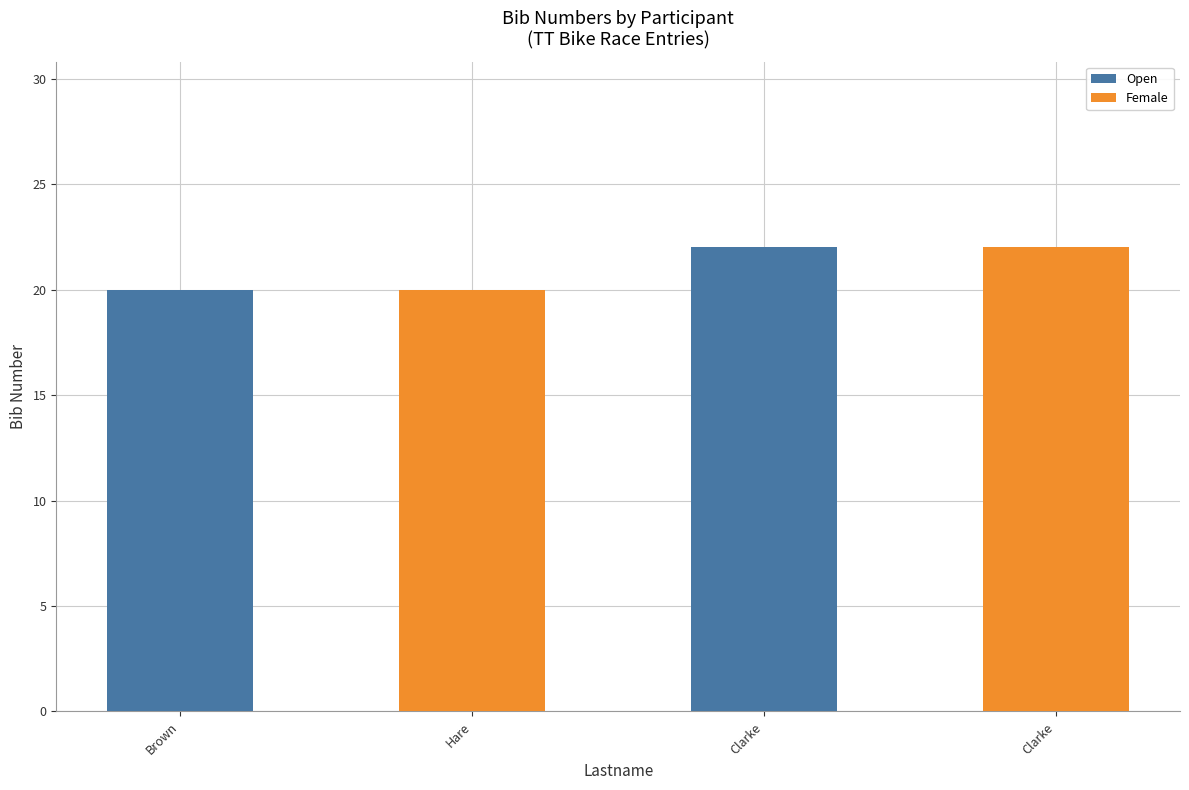

What is the label of the 1st bar from the left?

Brown